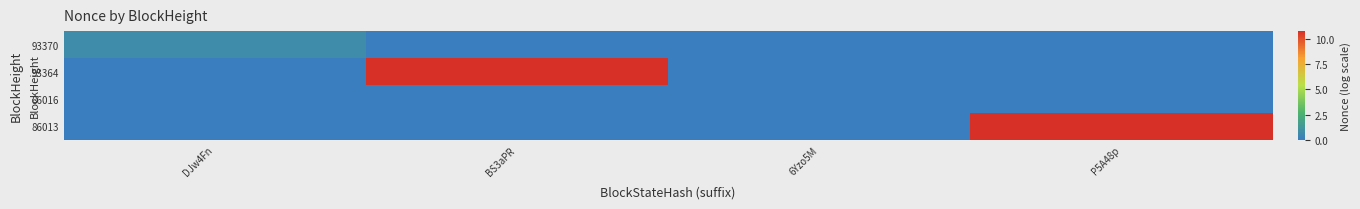

Count the number of categories in the chart.

4